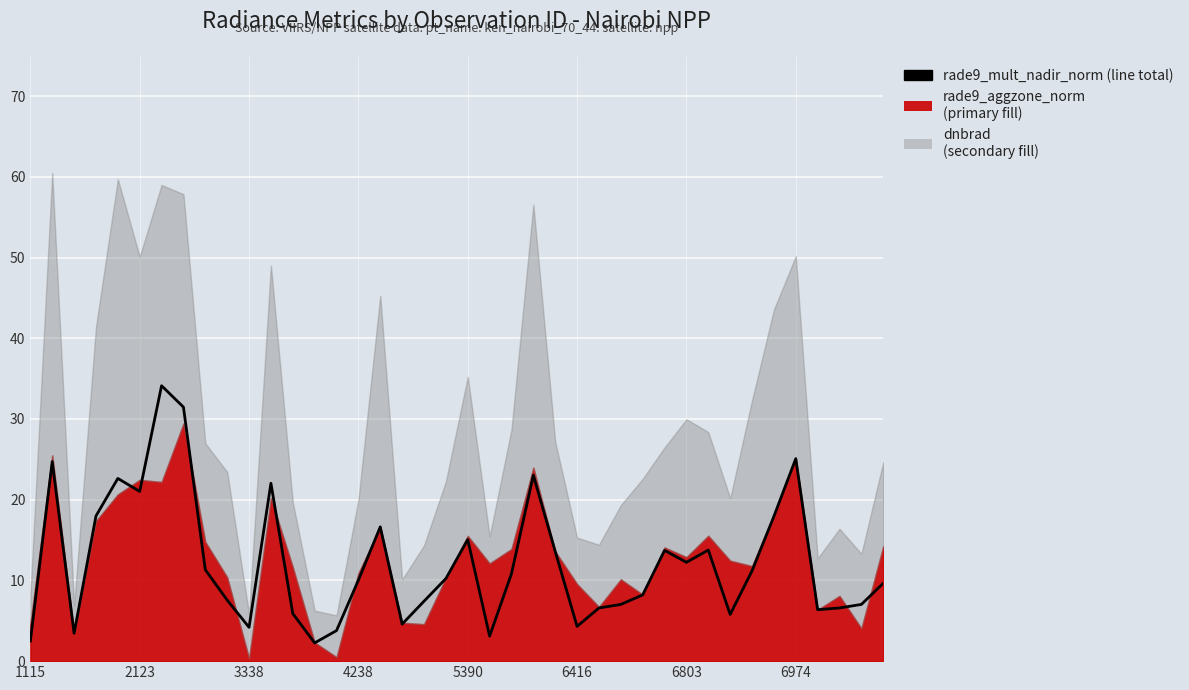

What is the approximate value at 9?

7.6